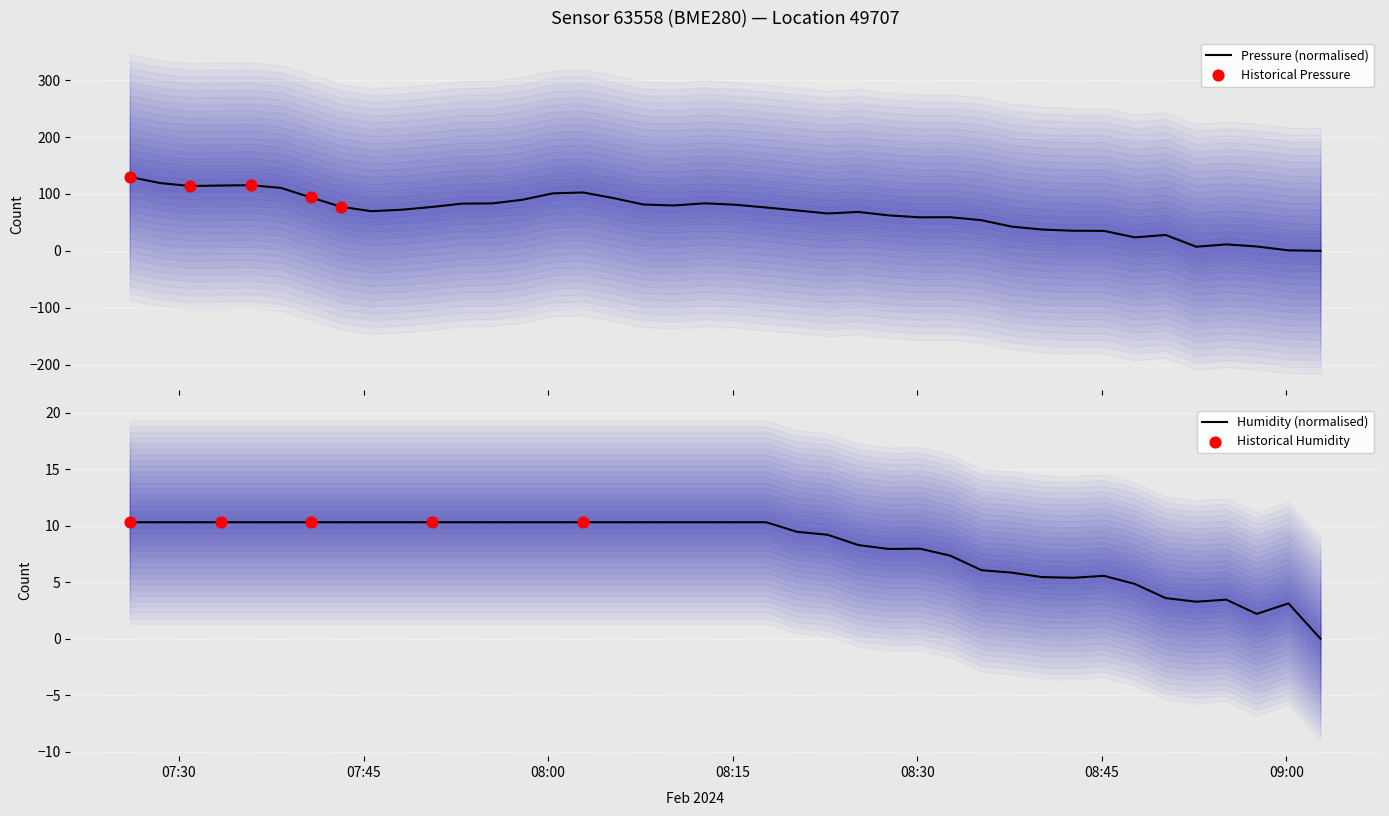

What is the maximum value for Pressure (normalised)?

129.9